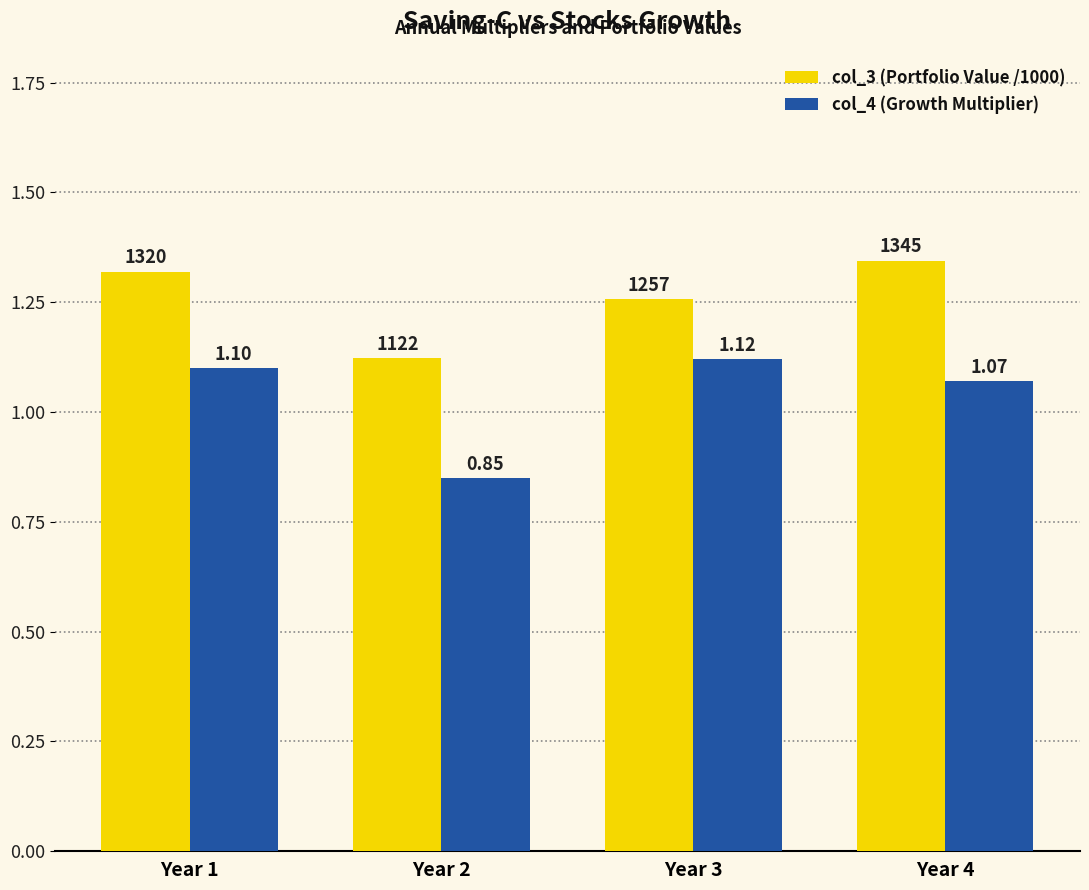

Which series has the largest range (max minus min)?

col_4 (Growth Multiplier)